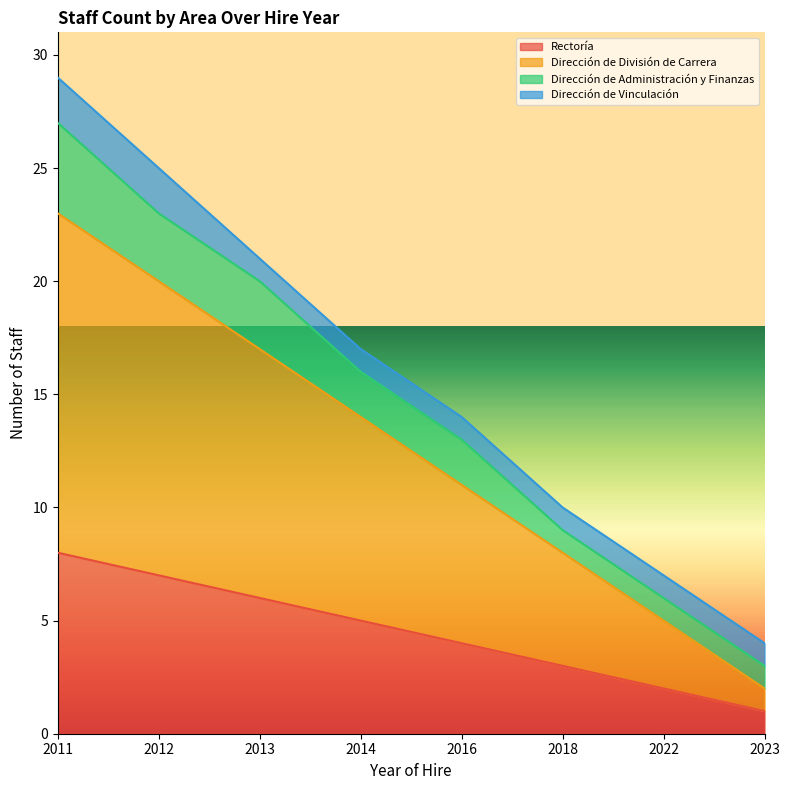

Does the chart display data point markers on the line(s)?

No